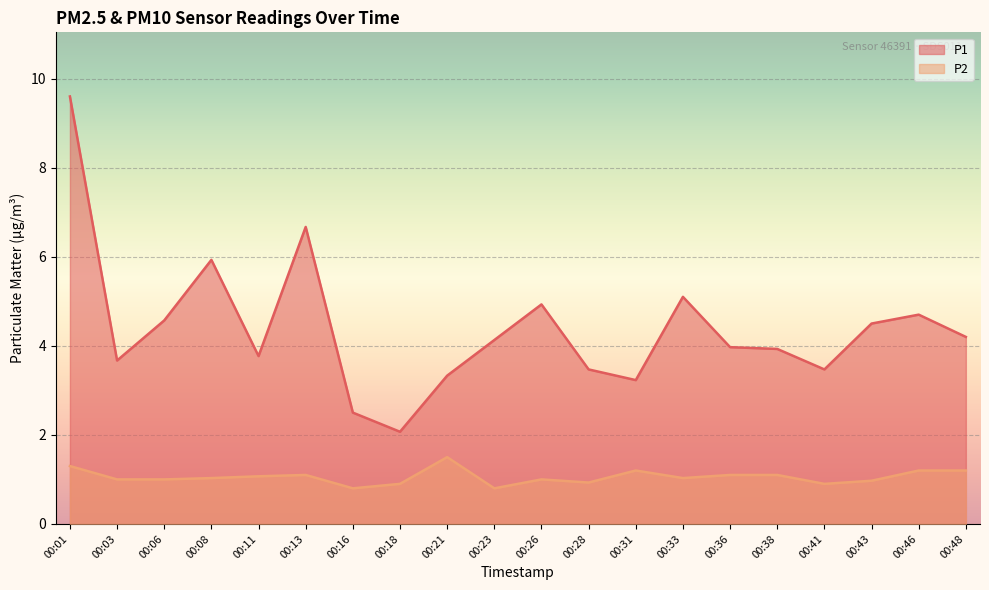

Reading right to left, transcribe all the data shown in this chart.

P1: 4.2	4.7	4.5	3.5	3.9	4.0	5.1	3.2	3.5	4.9	4.1	3.3	2.1	2.5	6.7	3.8	5.9	4.6	3.7	9.6
P2: 1.2	1.2	1.0	0.9	1.1	1.1	1.0	1.2	0.9	1.0	0.8	1.5	0.9	0.8	1.1	1.1	1.0	1.0	1.0	1.3